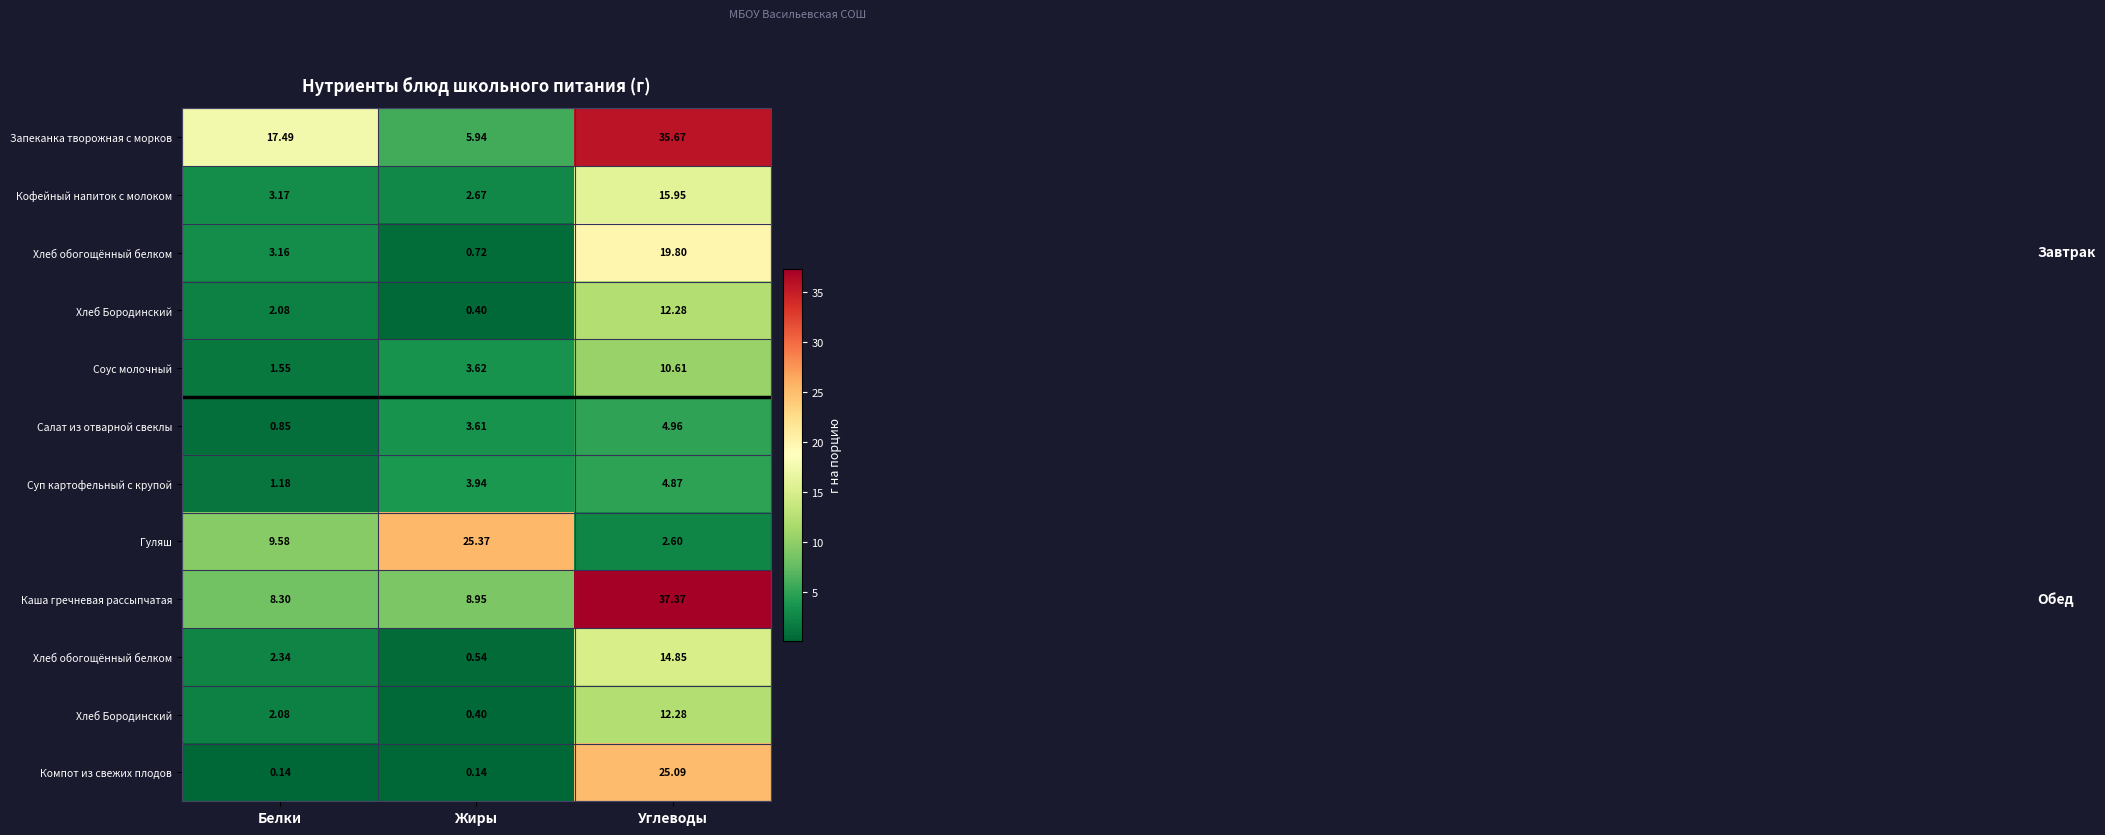

At how many categories does at least one series exceed 12?

3